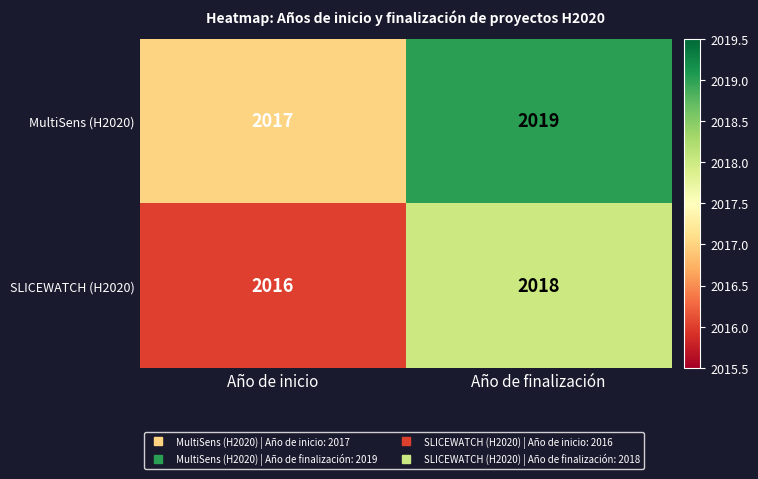

List the series in order of their overall mean, highest first.

MultiSens (H2020), SLICEWATCH (H2020)